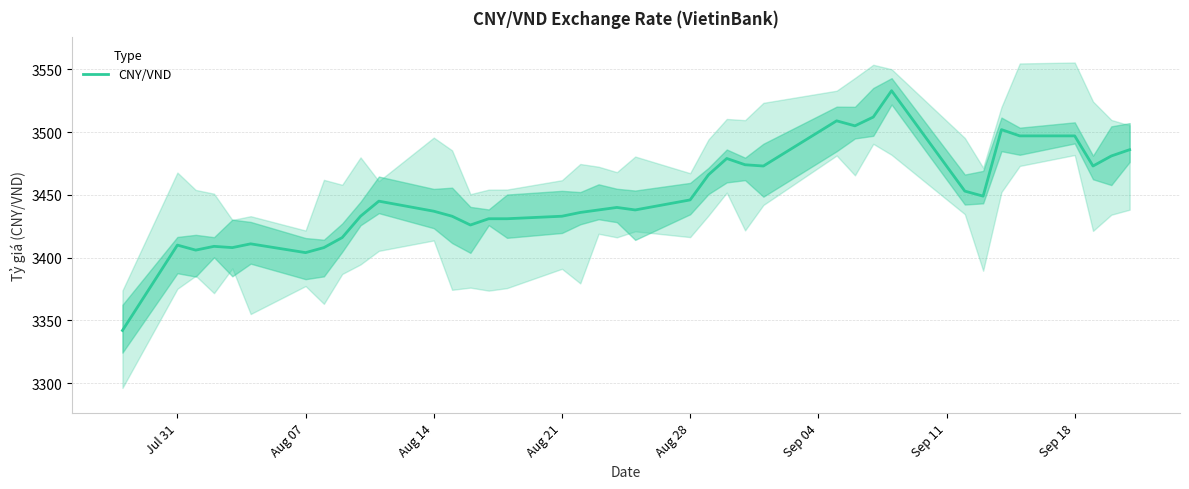

What is the difference between the maximum and second lowest values?

129